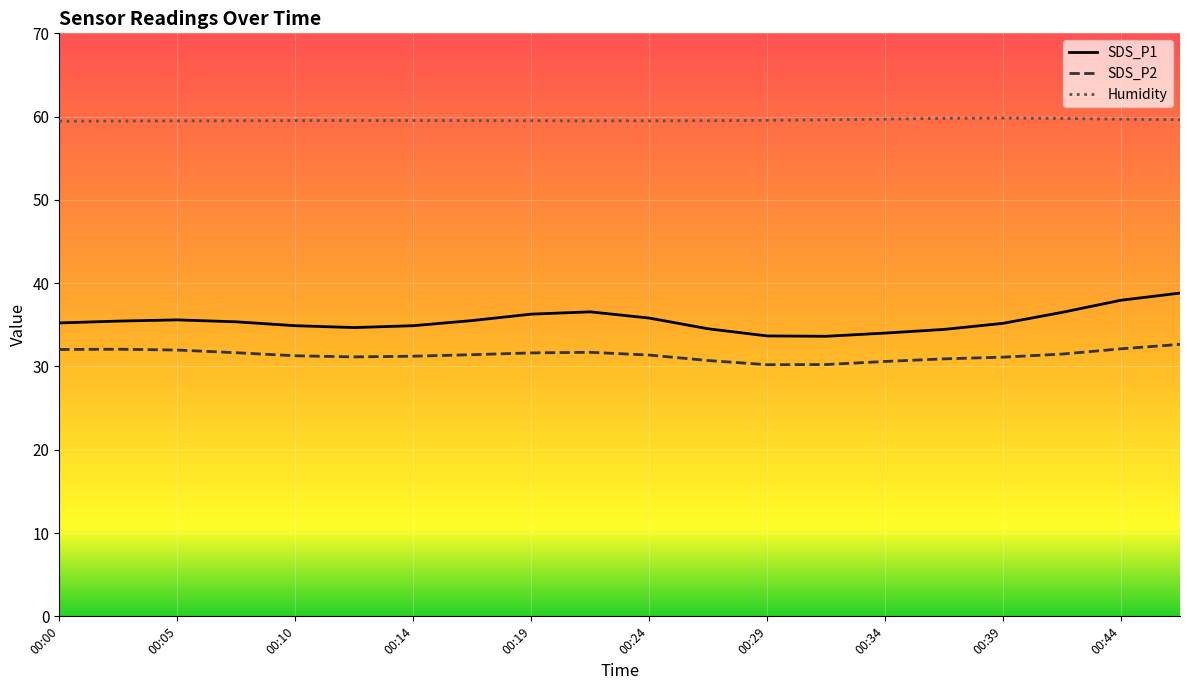

True or false: SDS_P2 and Humidity intersect in this chart.

False